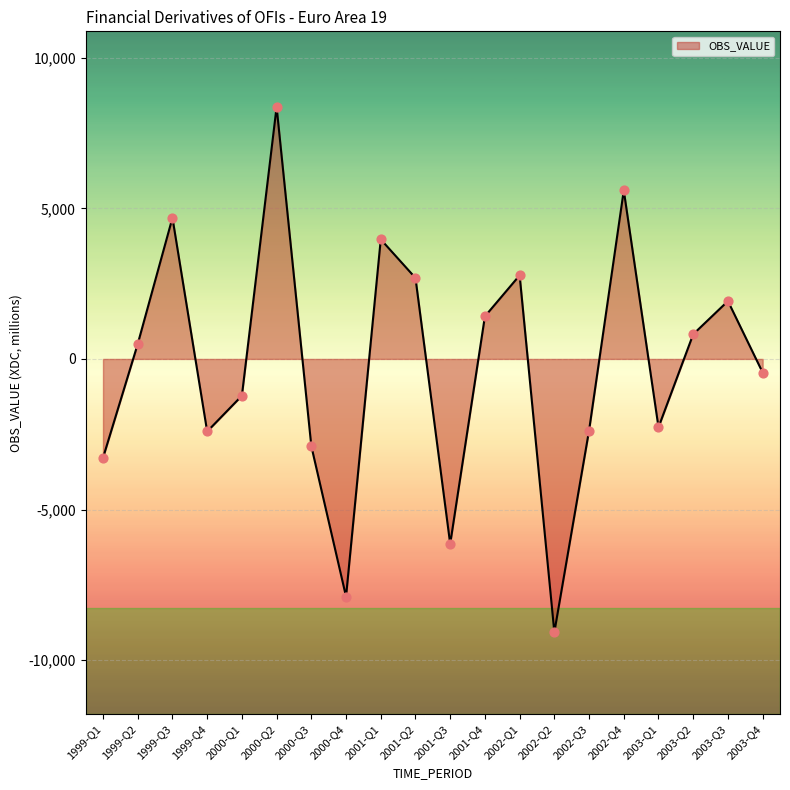

Between 2000-Q1 and 2003-Q4, which is larger?

2003-Q4